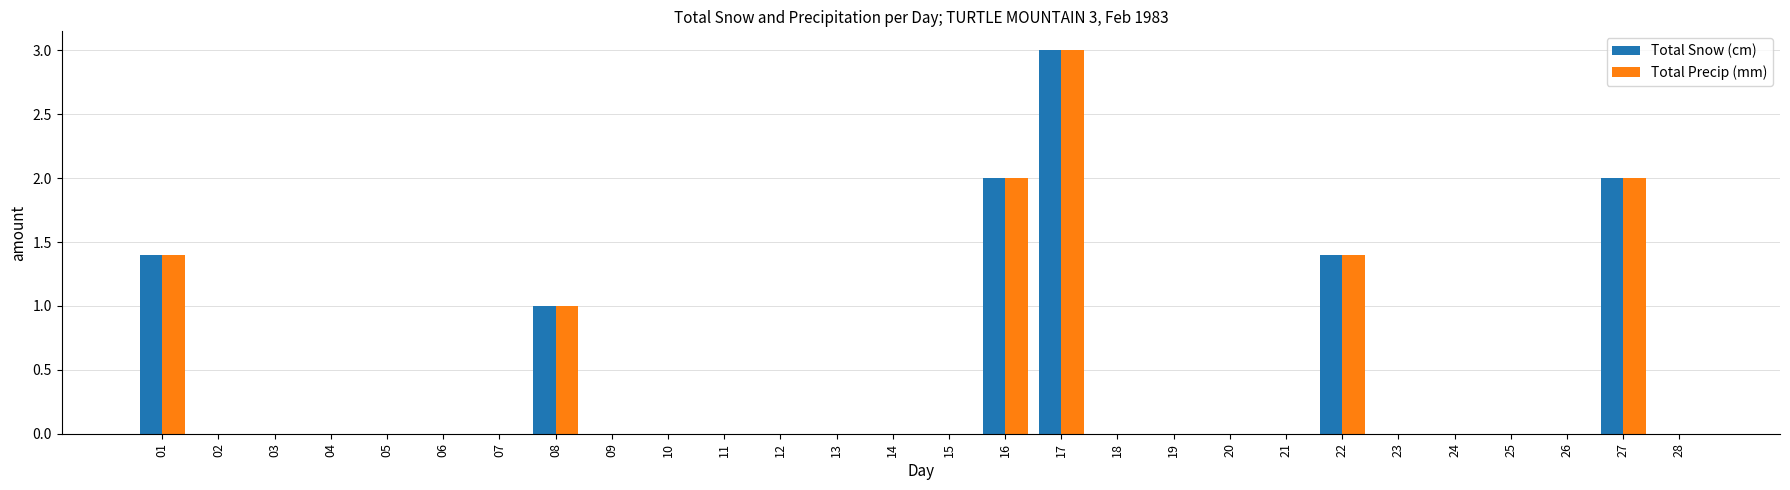

The Total Snow (cm) series shows 2.1 at 28. True or false?

False